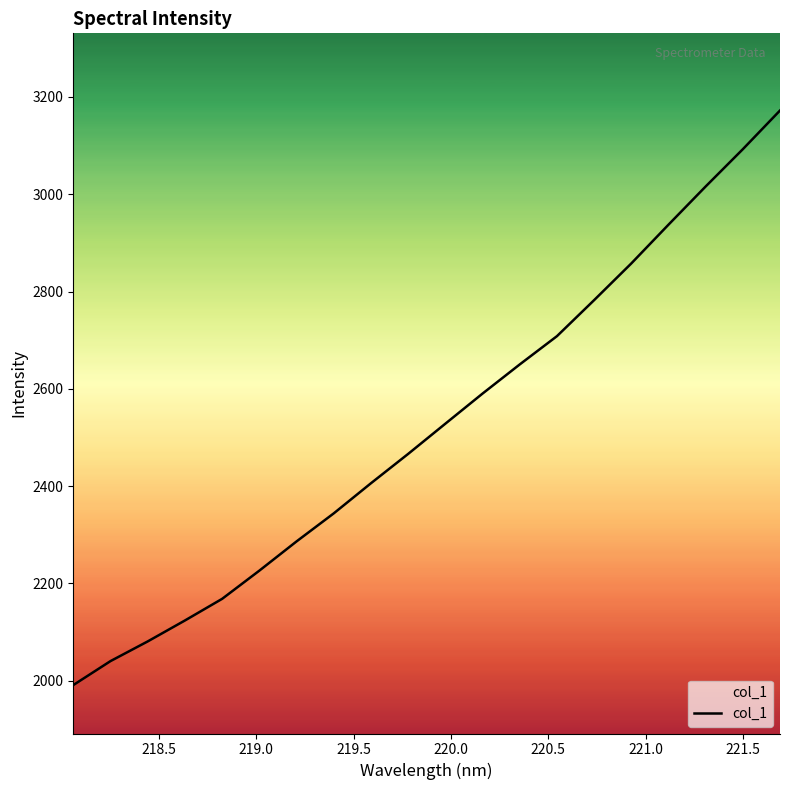

What is the difference between the second highest and second lowest values?

1052.4